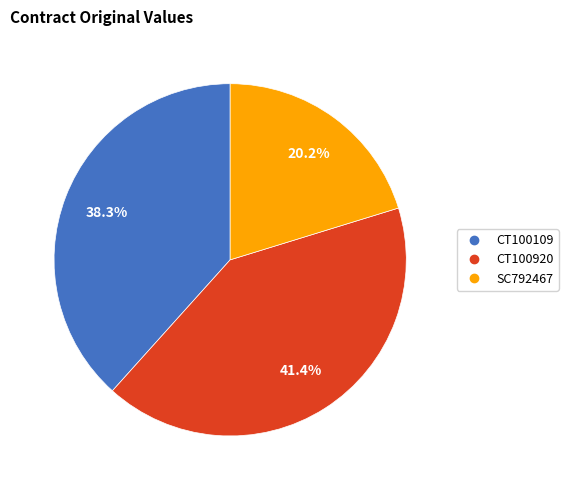

Does CT100109 account for over 50% of the chart?

No